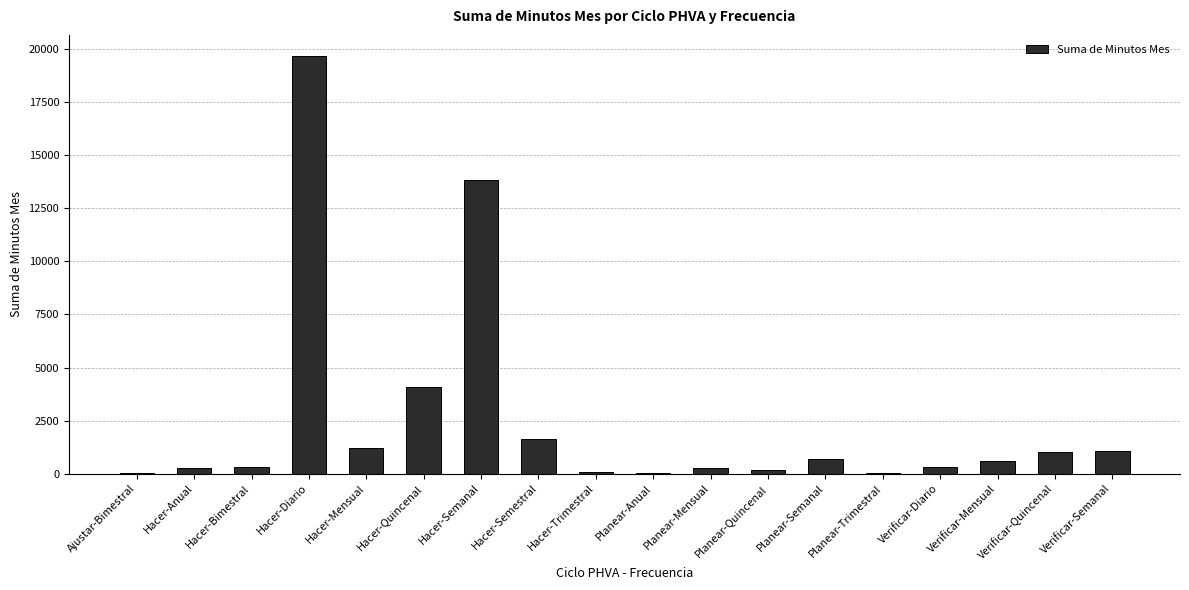

Are the bars grouped side by side (vs. stacked)?

No